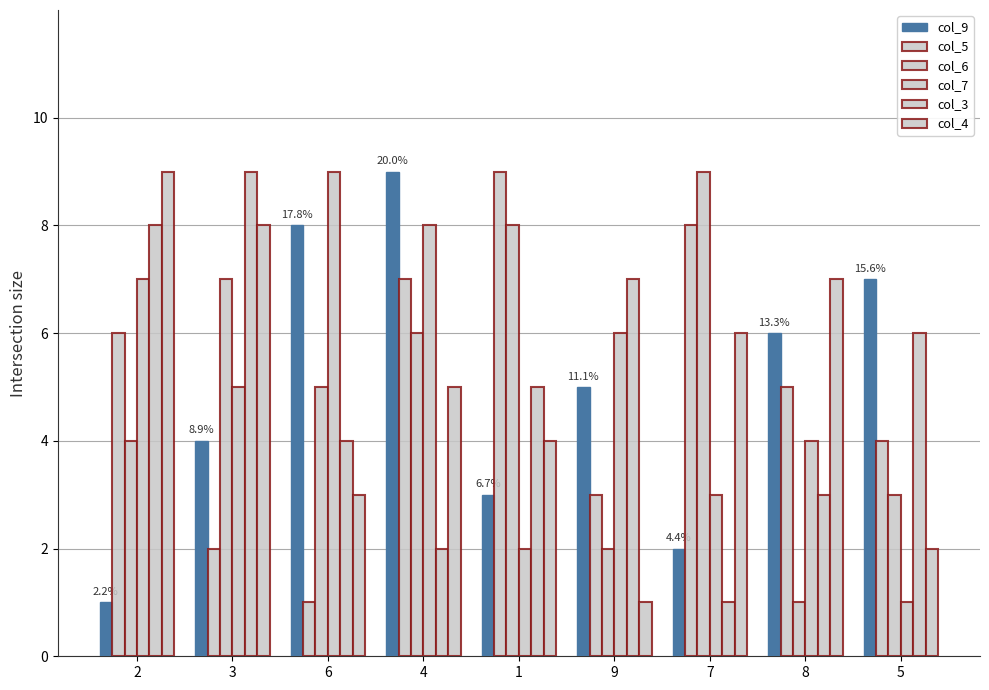

Does the chart contain any negative values?

No